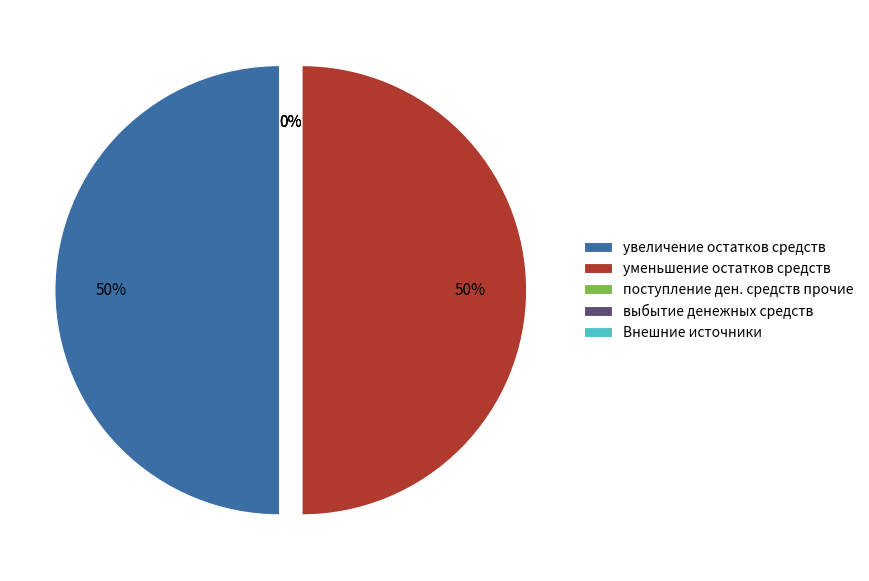

What is the change in value from увеличение остатков средств, всего to выбытие денежных средств?

-55337634.4